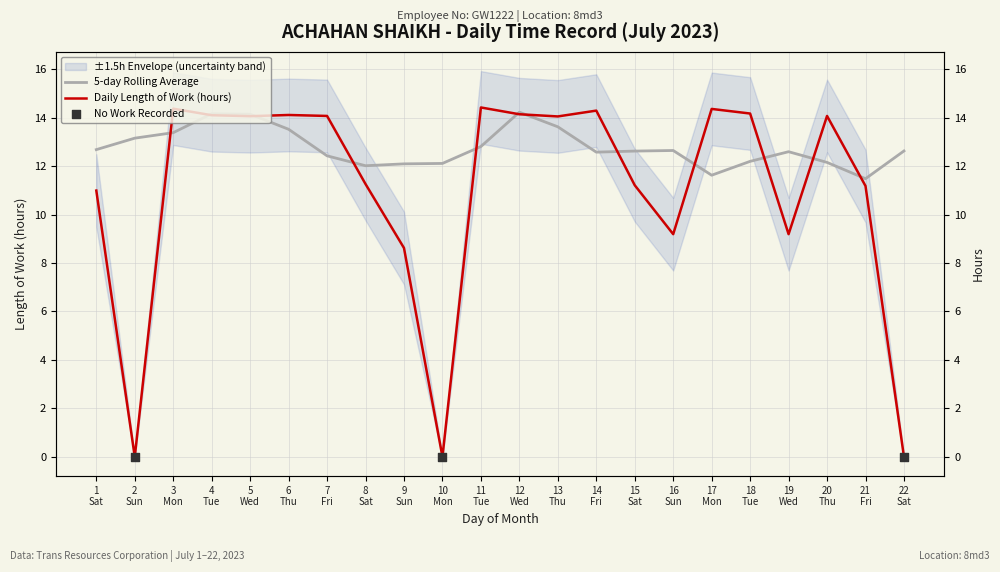

Approximately how many times larger is the value at 16 Sun compared to 15 Sat?

0.8